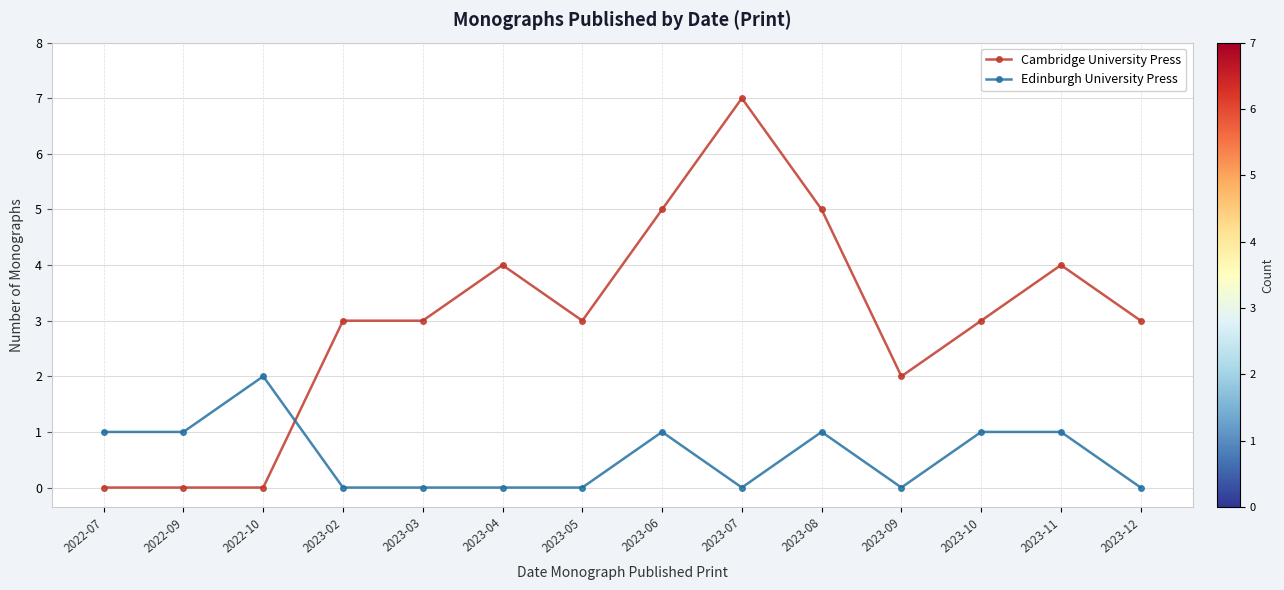

Where do Edinburgh University Press and Cambridge University Press first cross each other?

2022-10 and 2023-02